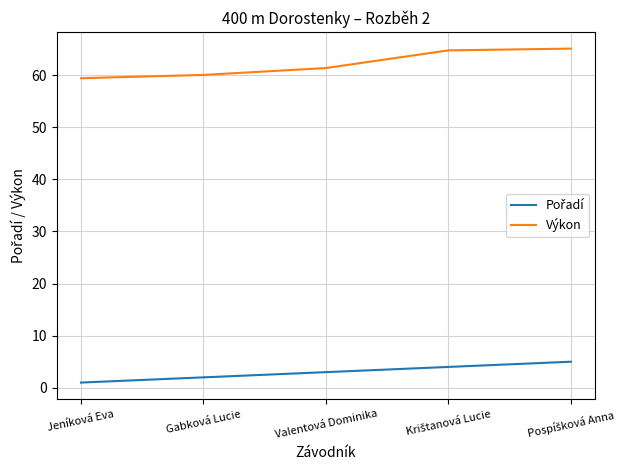

What is the minimum value for Výkon?

59.4